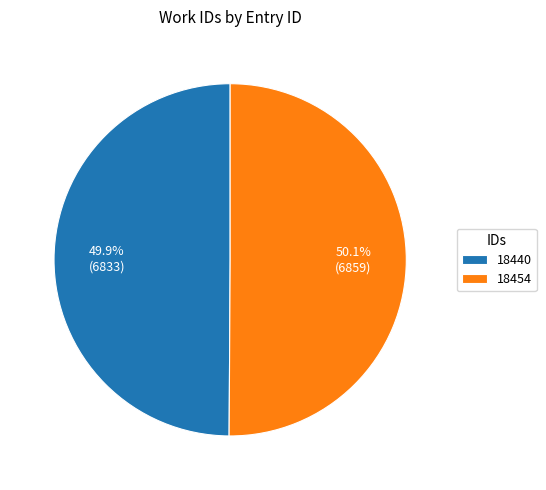

How many slices are in this pie chart?

2